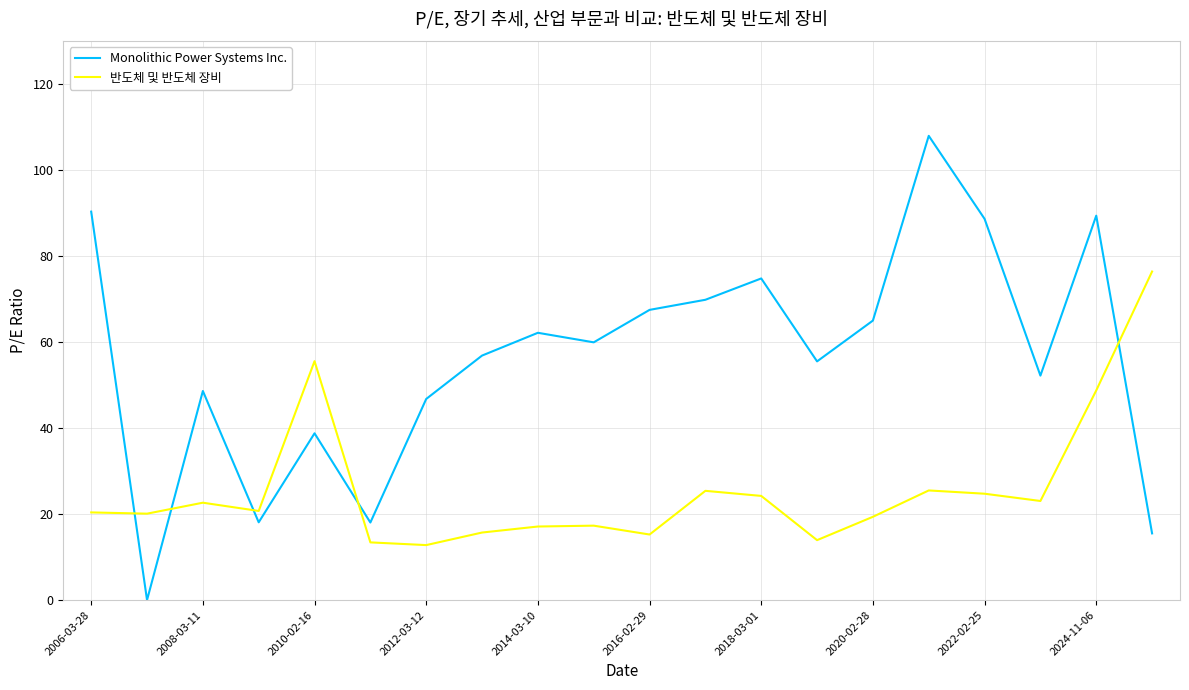

How many times do Monolithic Power Systems Inc. and 반도체 및 반도체 장비 cross each other?

5